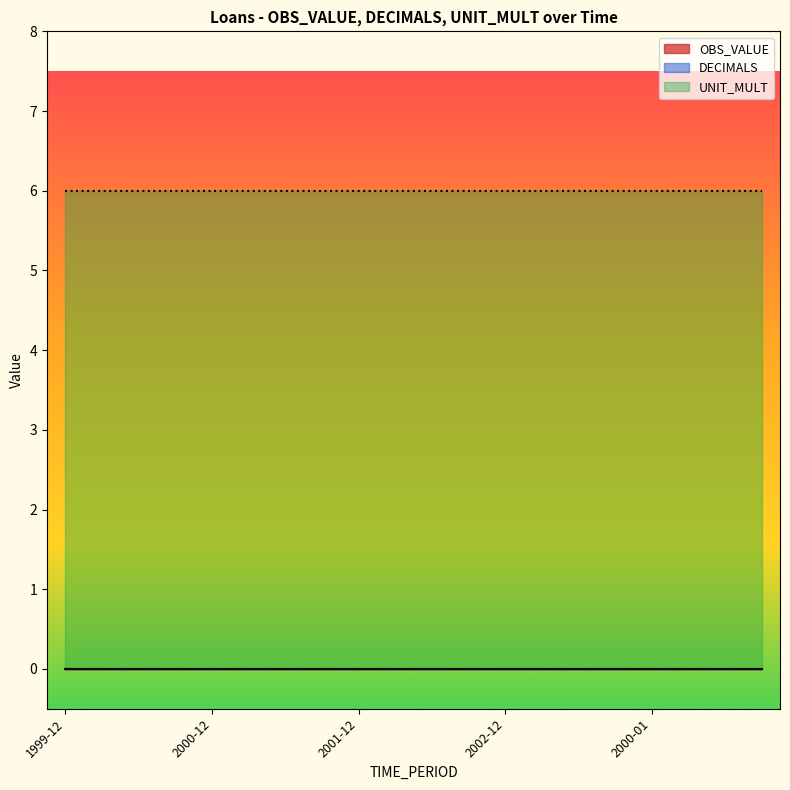

Reading right to left, transcribe all the data shown in this chart.

OBS_VALUE: 0	0	0	0	0	0	0	0	0	0	0	0	0	0	0	0	0	0	0	0
DECIMALS: 0	0	0	0	0	0	0	0	0	0	0	0	0	0	0	0	0	0	0	0
UNIT_MULT: 6	6	6	6	6	6	6	6	6	6	6	6	6	6	6	6	6	6	6	6